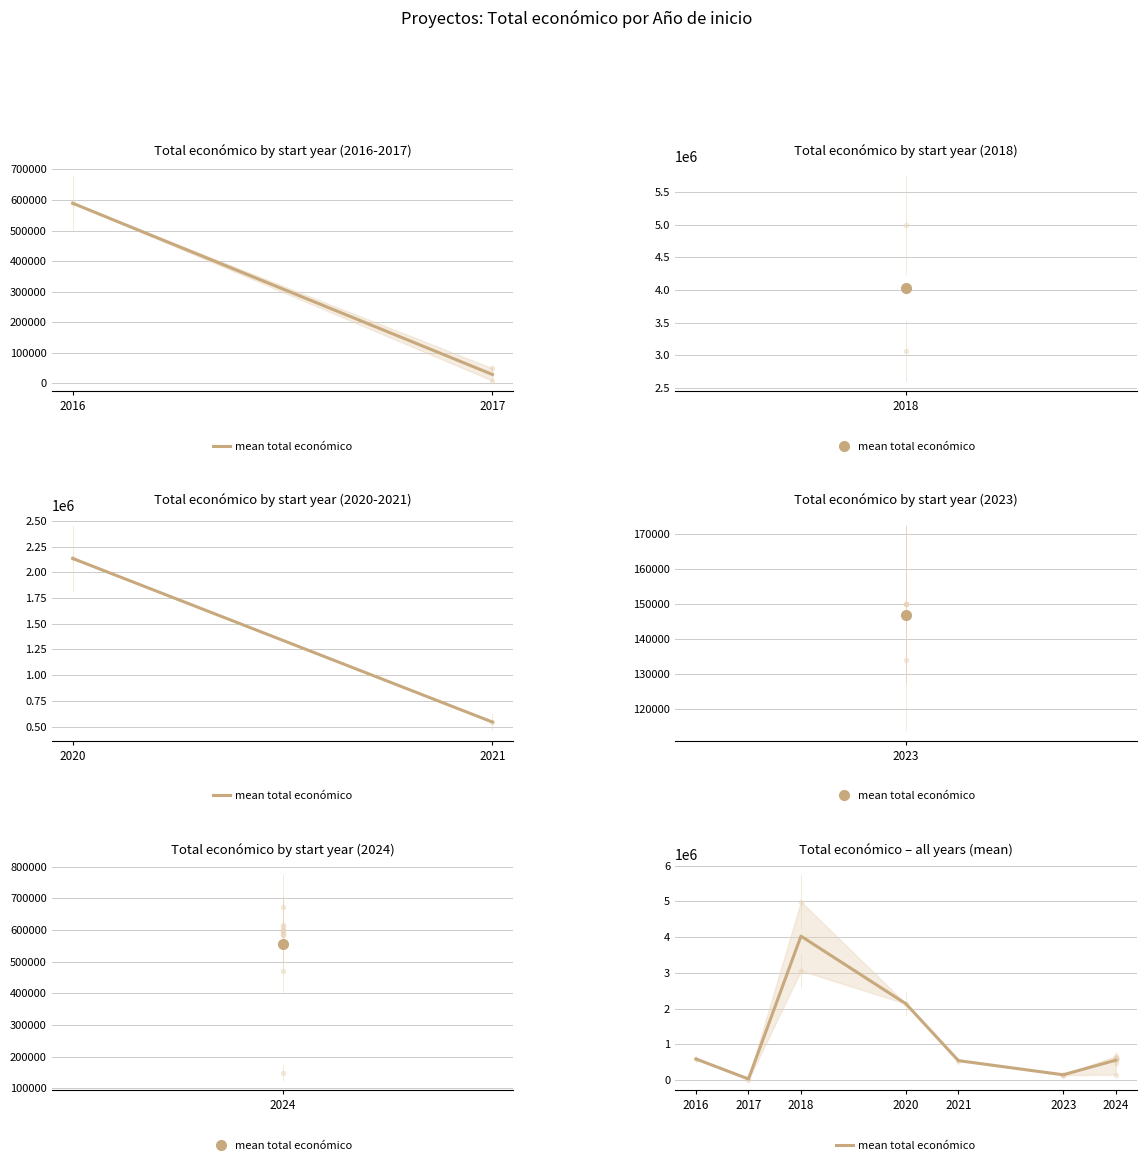

Is it true that the value at 2023 is 146822.4?

True